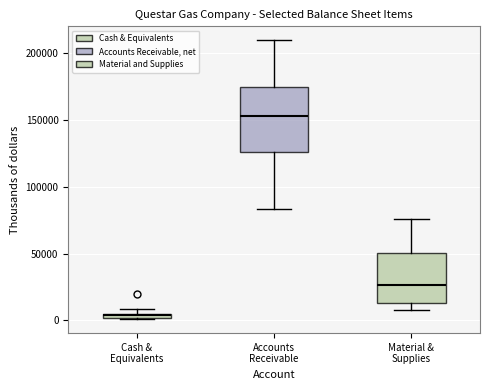

Where does the upper whisker of the box for Material & Supplies end on the y-axis? The values are not printed on the chart, so give them approximately, as read against the axis.

75000